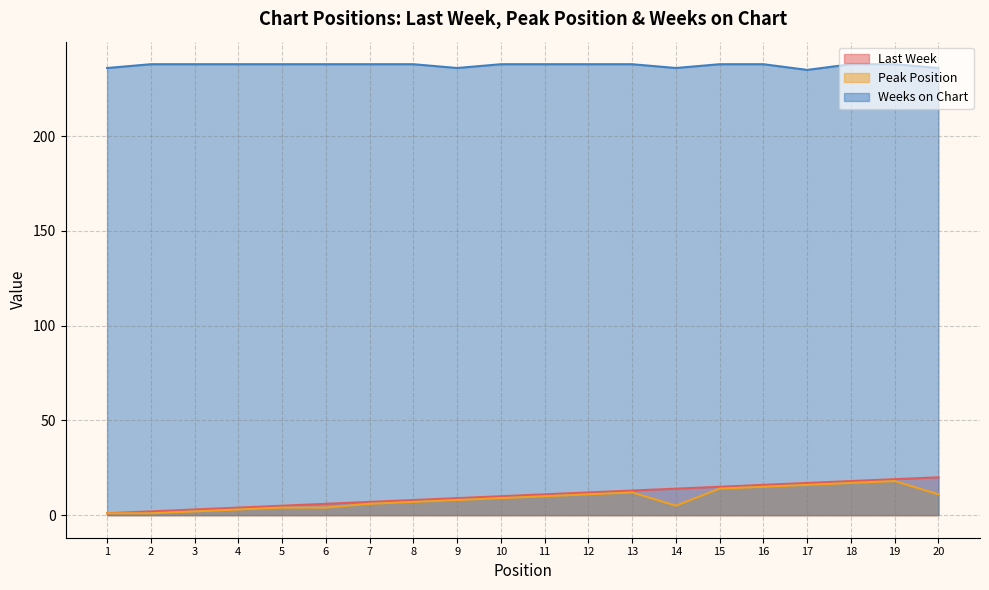

How many lines are shown in the chart?

3